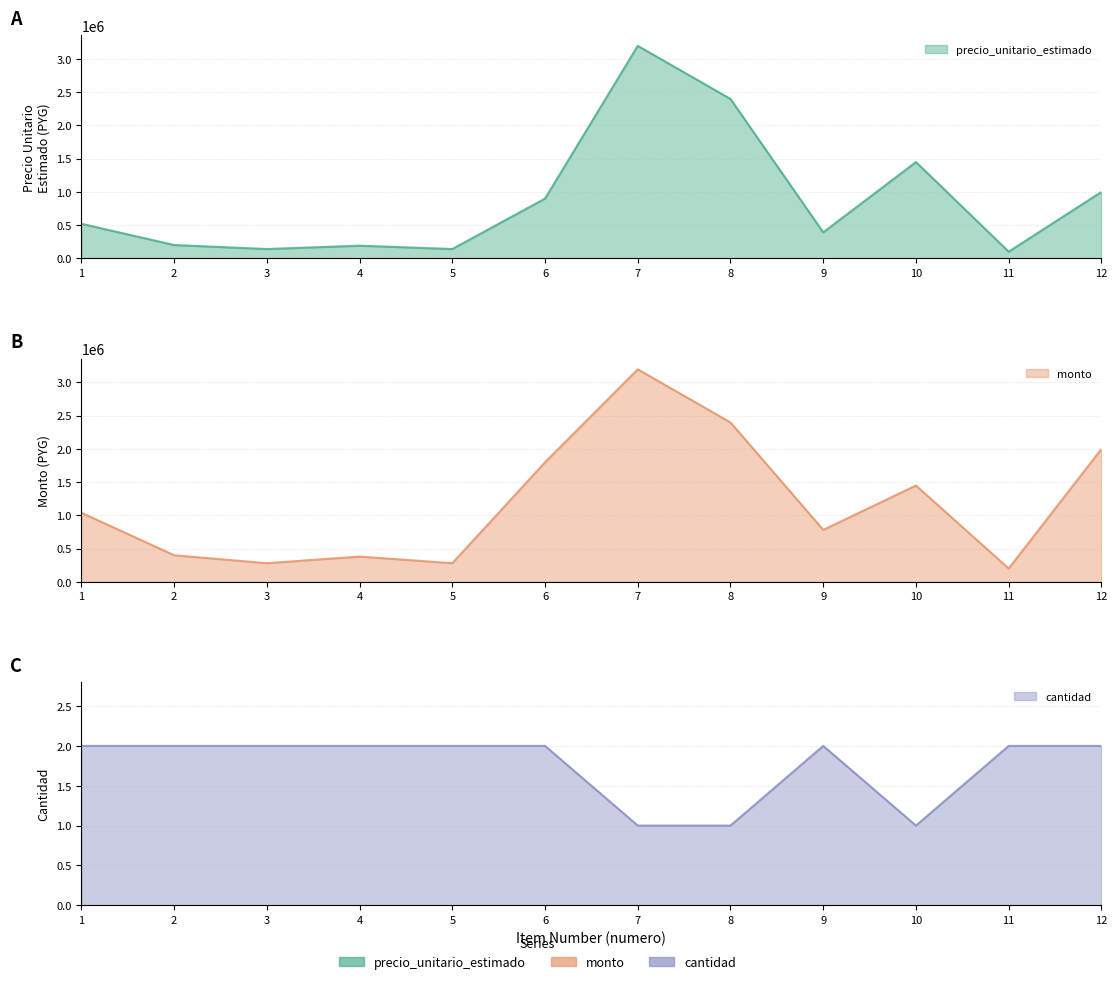

Reading right to left, transcribe all the data shown in this chart.

precio_unitario_estimado: 998333	99833	1447583	390348	2396000	3194667	898500	139767	189683	139767	199667	519133
monto: 1996666	199666	1447583	780696	2396000	3194667	1797000	279534	379366	279534	399334	1038266
cantidad: 2	2	1	2	1	1	2	2	2	2	2	2